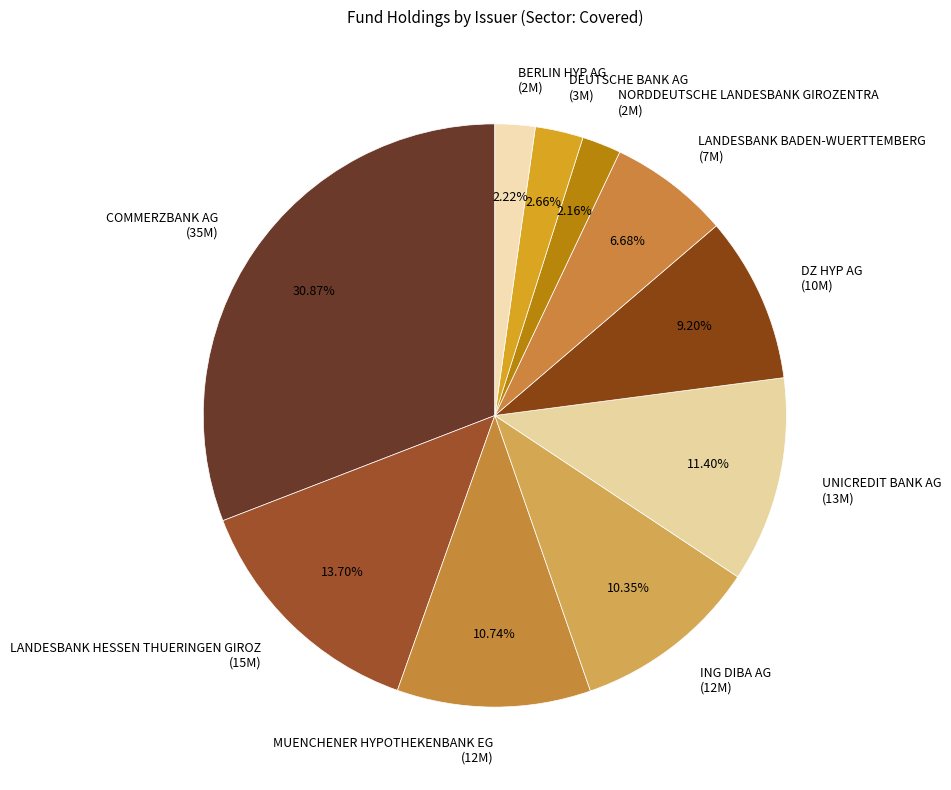

Count the number of slices in the pie.

10